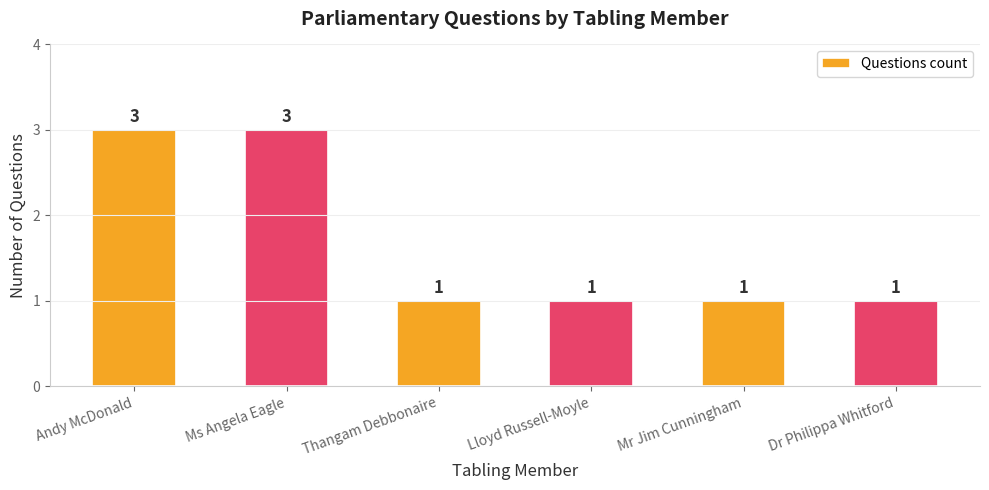

Does the chart contain any negative values?

No